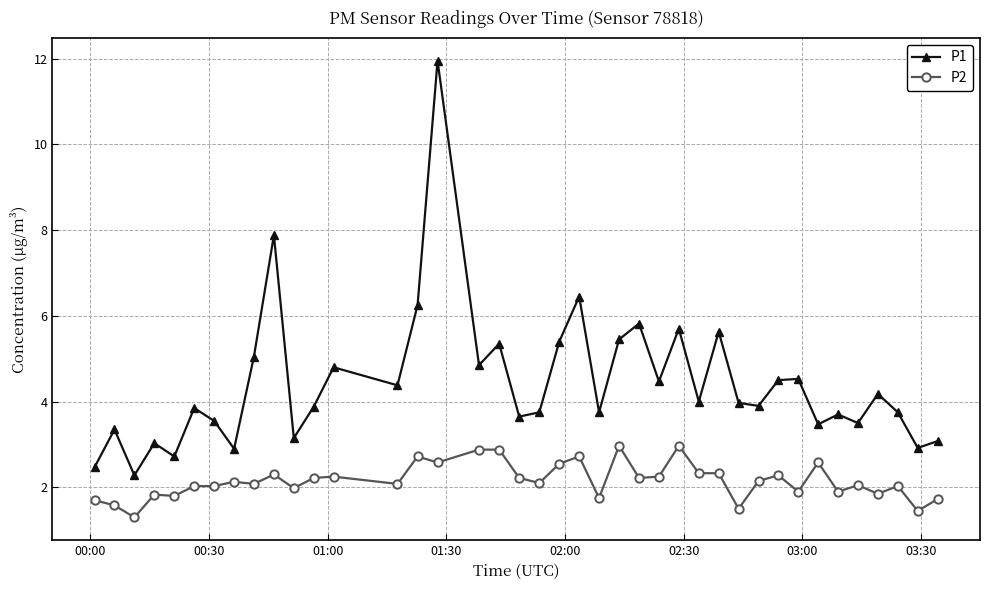

At how many categories does at least one series exceed 1?

40